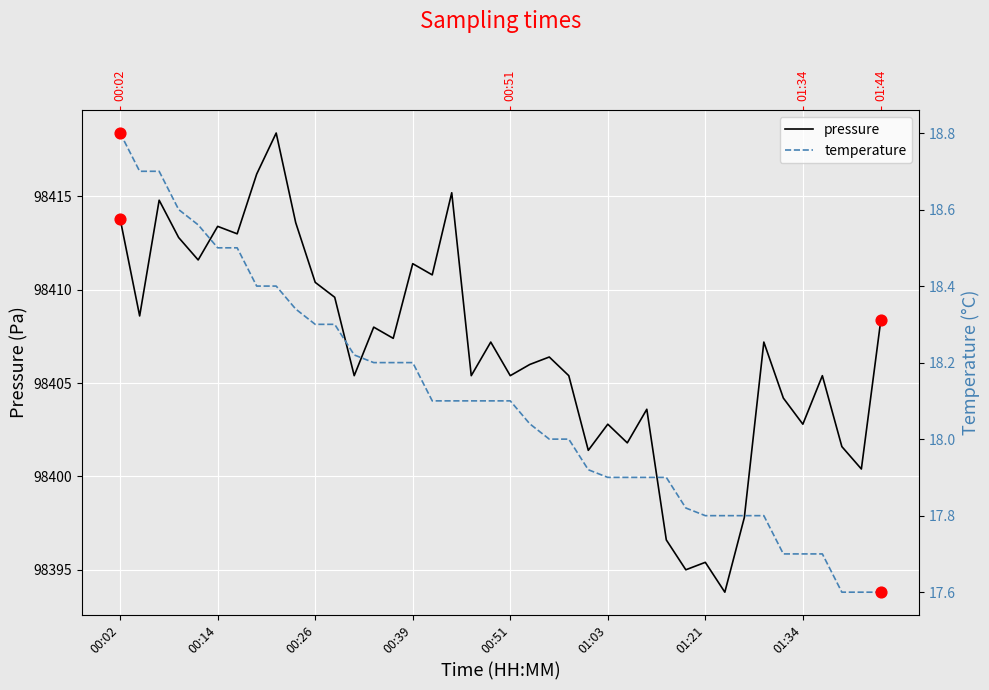

Is the value of temperature at 18 greater than the value of pressure at 38?

No